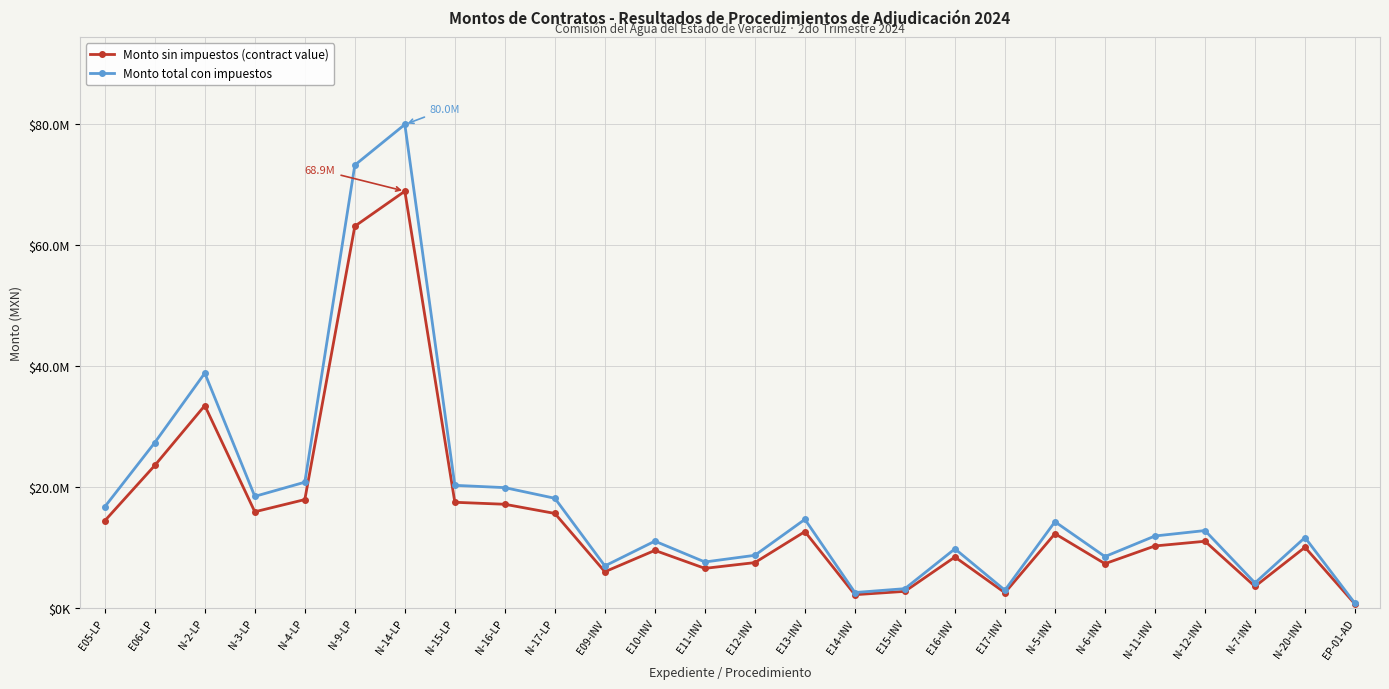

What is the maximum value for Monto total con impuestos?

79959266.5